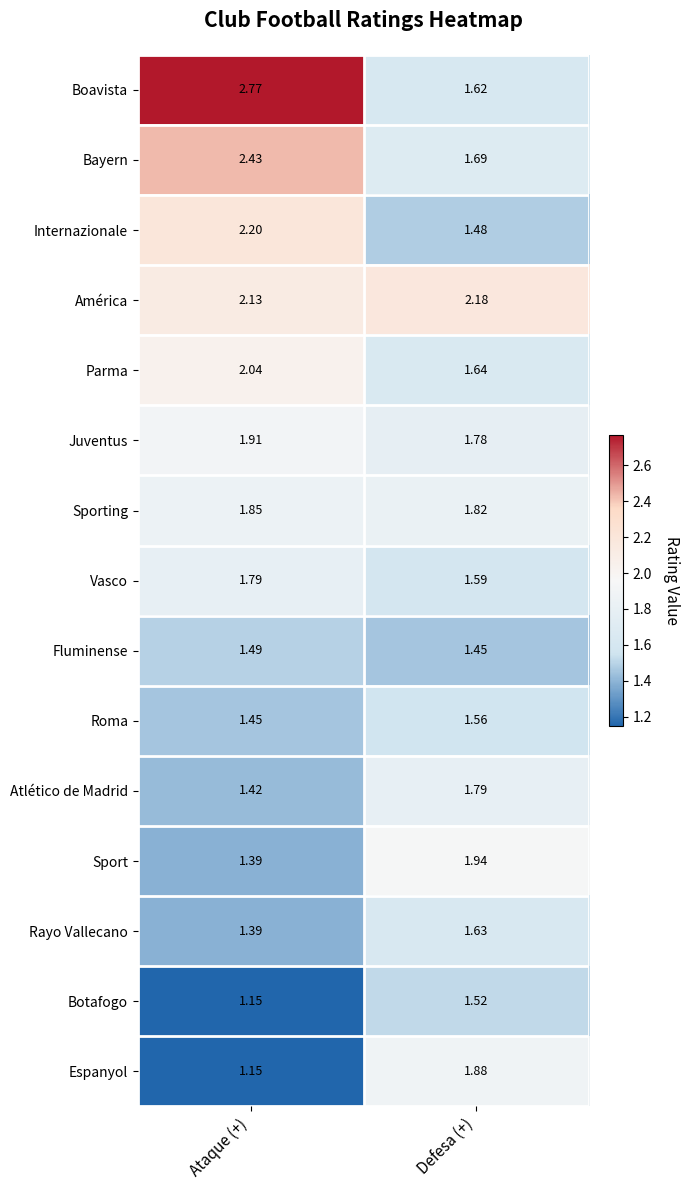

Which series has the largest total across all categories?

Boavista